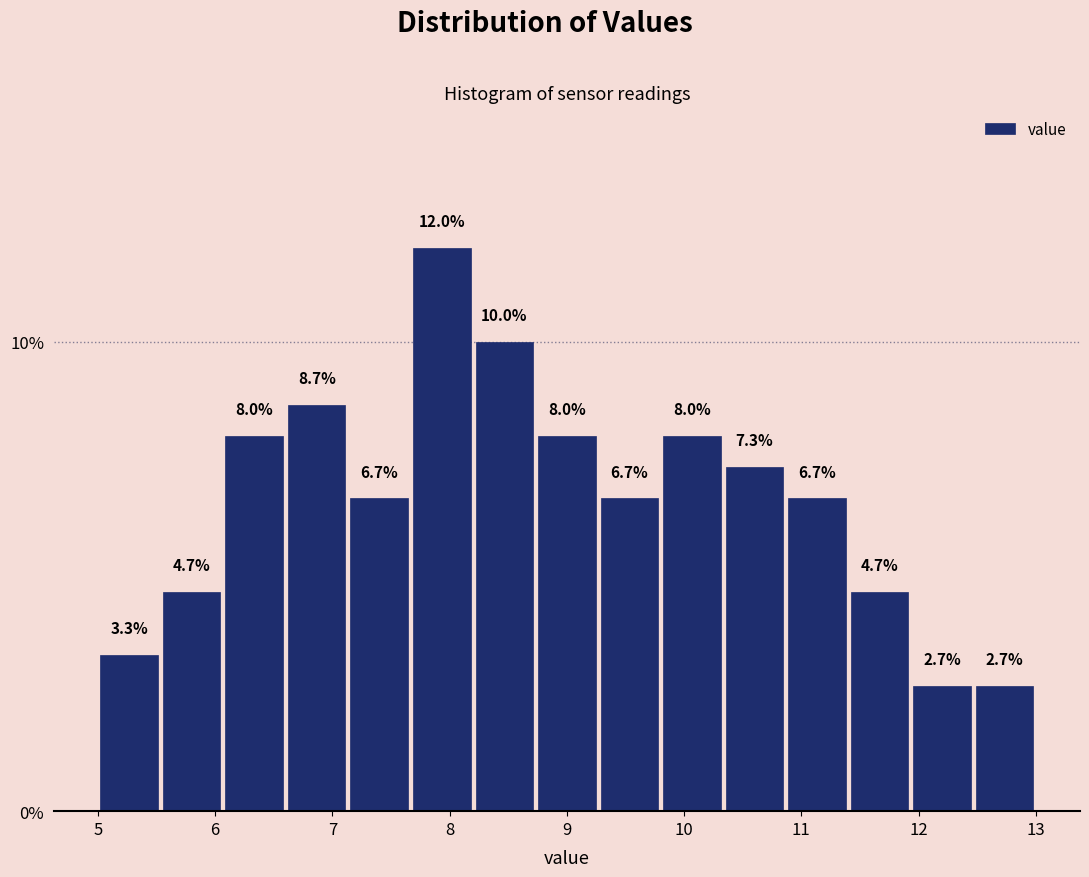

Reading left to right, transcribe this chart: for each bar, give the range it covers on the x-axis and its height. The bar edges are not printed on the chart, so give them approximately, as read against the axis.

5.0 to 5.5: 3.3
5.5 to 6.1: 4.7
6.1 to 6.6: 8.0
6.6 to 7.1: 8.7
7.1 to 7.7: 6.7
7.7 to 8.2: 12.0
8.2 to 8.7: 10.0
8.7 to 9.3: 8.0
9.3 to 9.8: 6.7
9.8 to 10.3: 8.0
10.3 to 10.9: 7.3
10.9 to 11.4: 6.7
11.4 to 11.9: 4.7
11.9 to 12.5: 2.7
12.5 to 13.0: 2.7